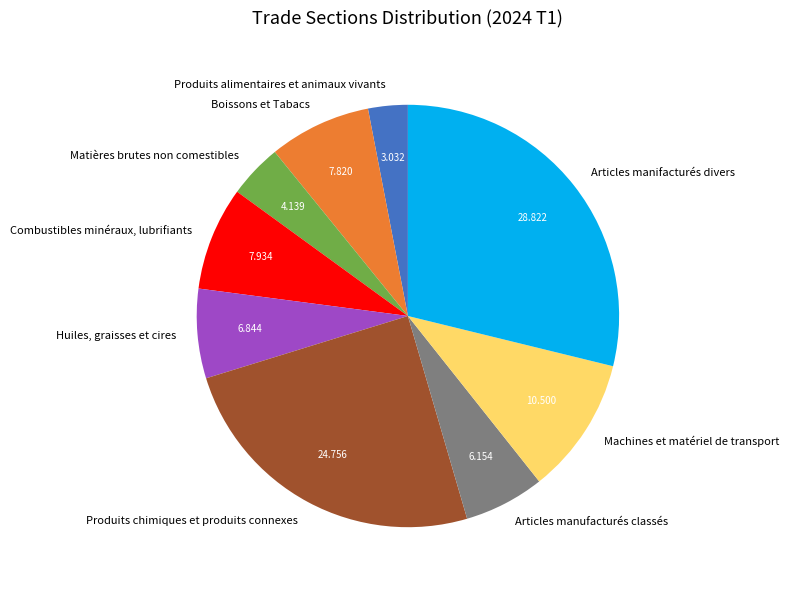

Between Articles manufacturés classés and Produits alimentaires et animaux vivants, which is larger?

Articles manufacturés classés